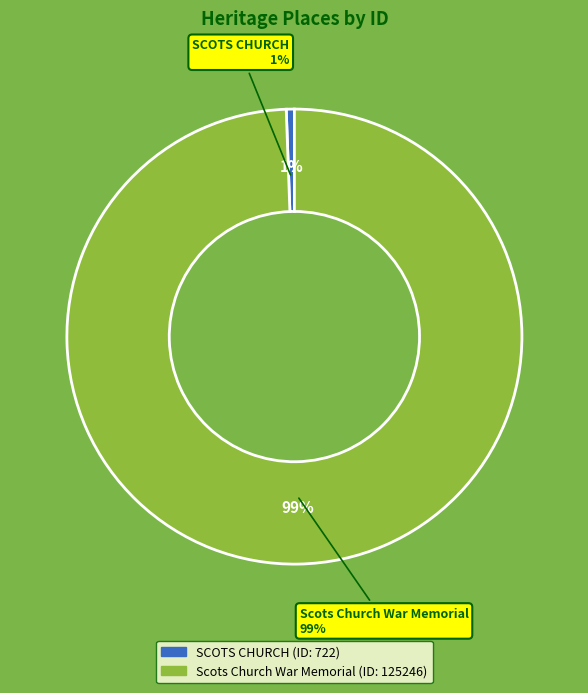

Which category accounts for the majority?

Scots Church War Memorial